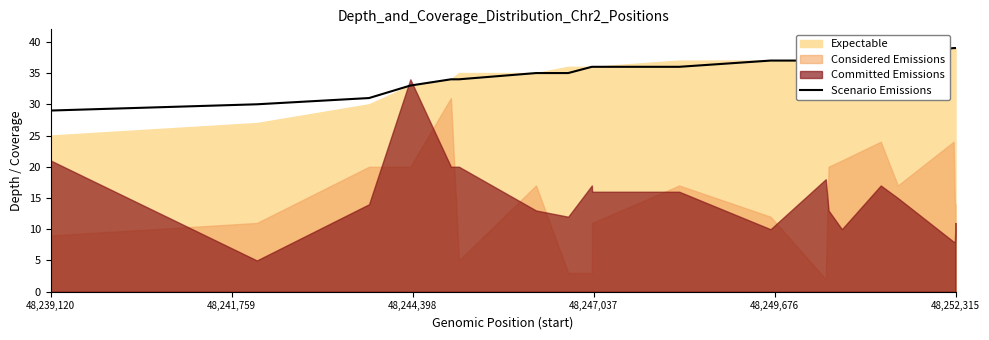

What is the minimum value for Scenario Emissions?

29